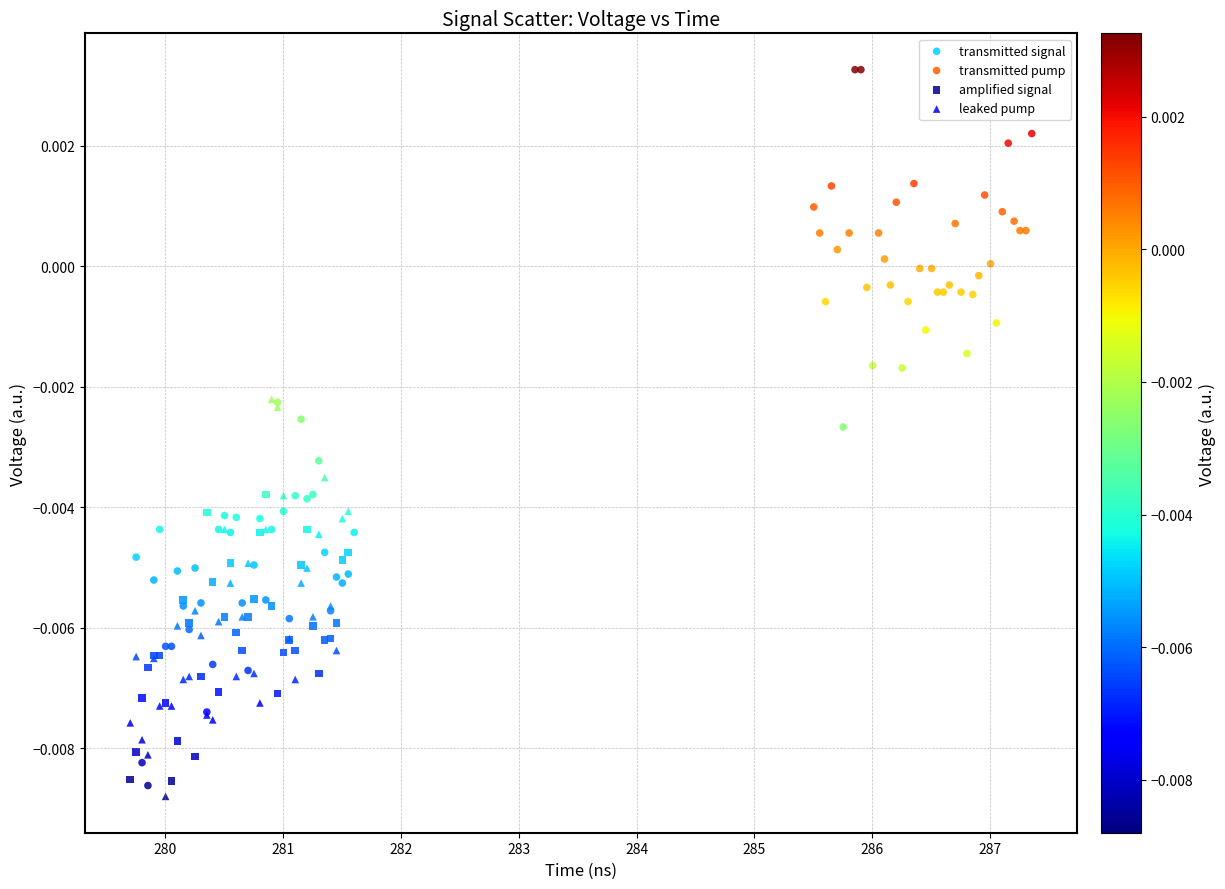

Which series reaches the maximum Y coordinate?

transmitted pump